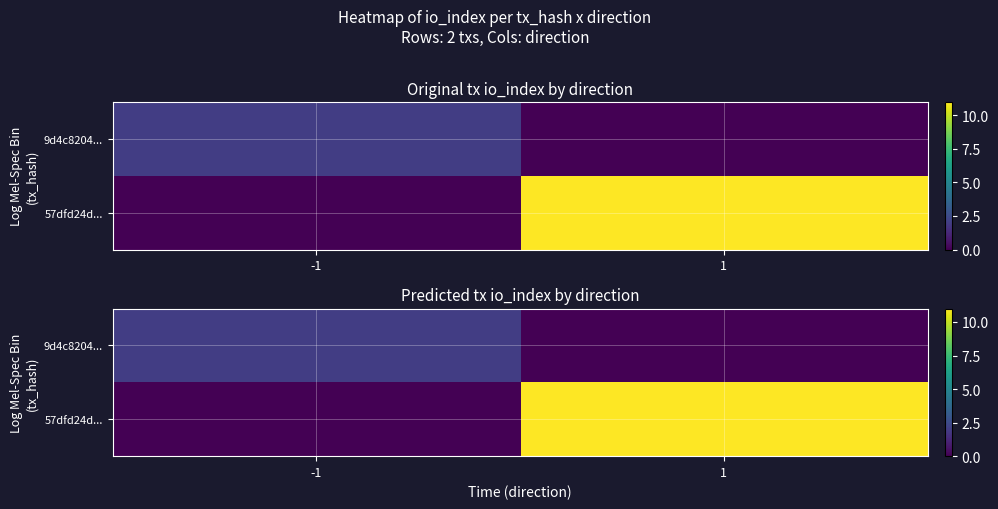

Is it true that 9d4c8204... equals 0 at 1?

True